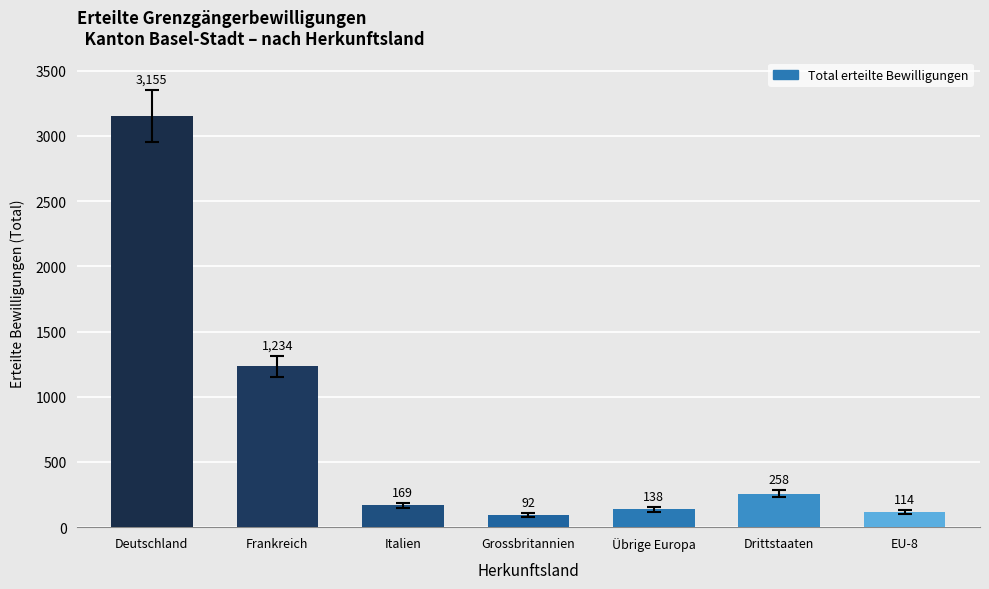

What is the ratio of the value at Übrige Europa to the value at Frankreich?

0.1